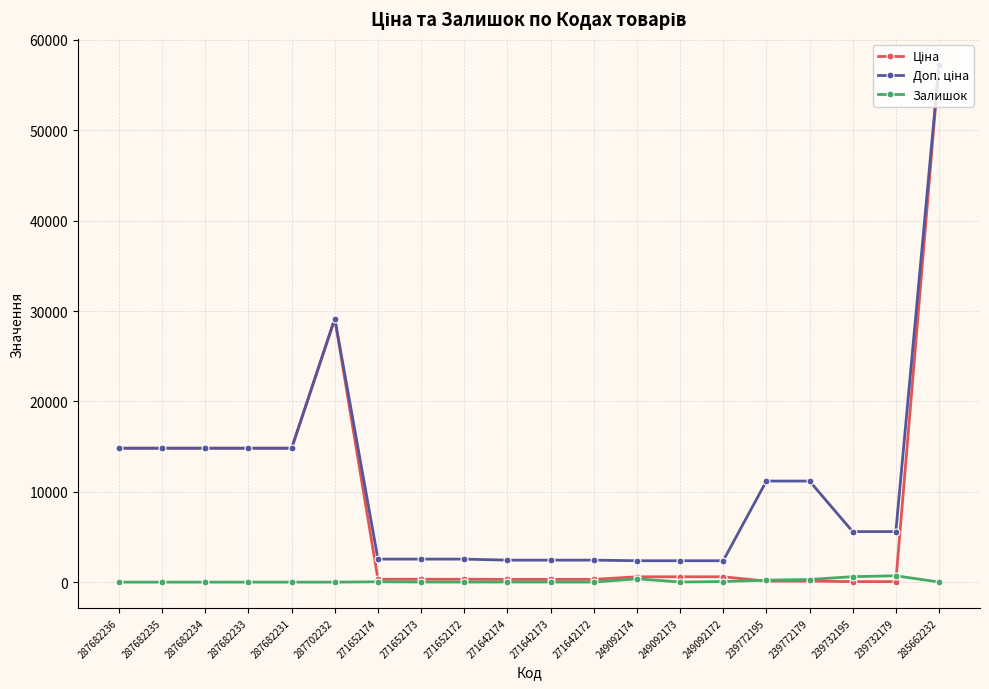

What is the difference between the highest and lowest values at 287682231?

14817.6